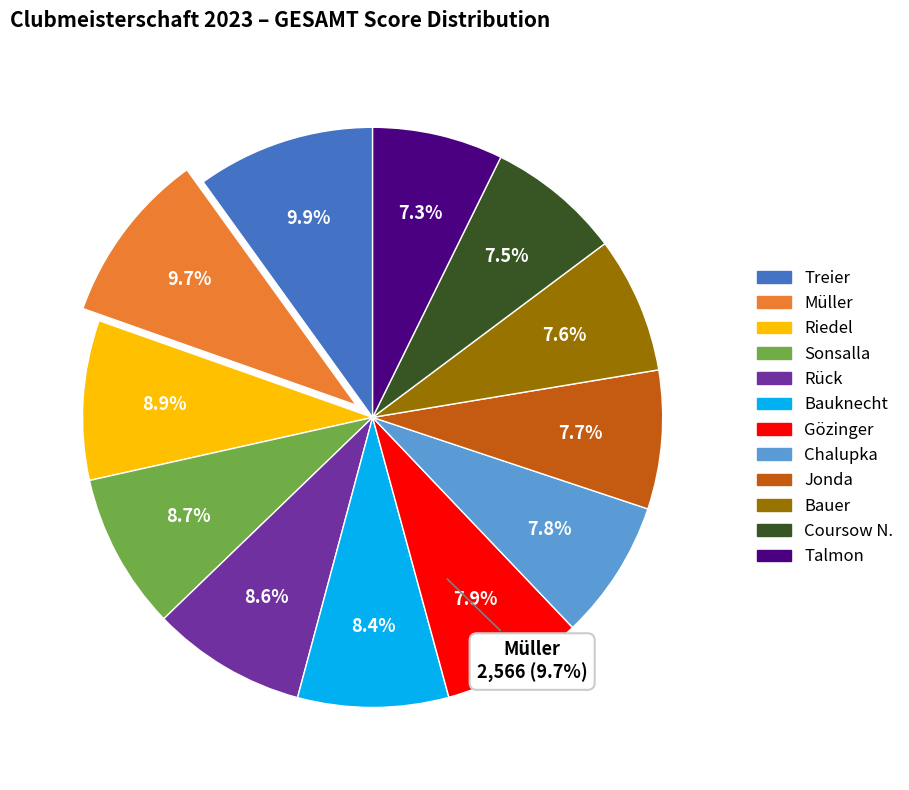

The Bauknecht slice represents 13% of the pie. True or false?

False